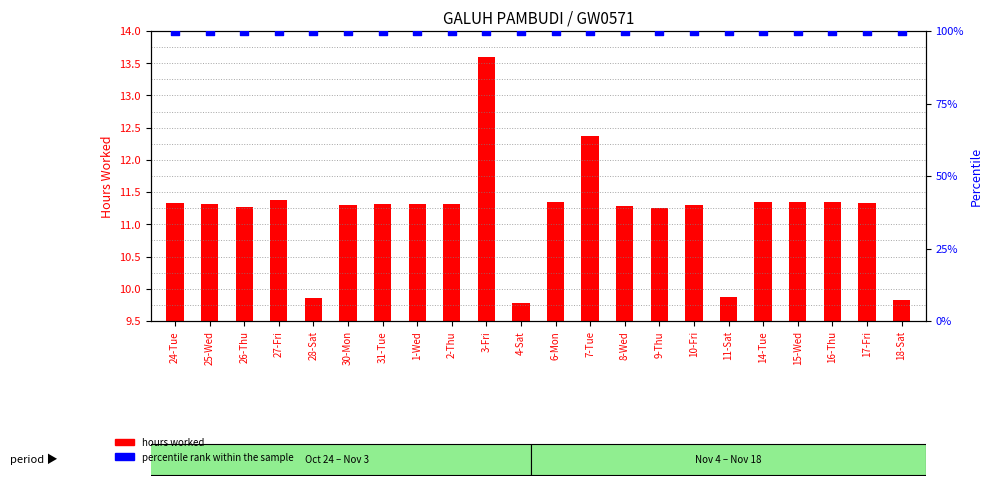

What is the total value across all series at 17-Fri?

111.3